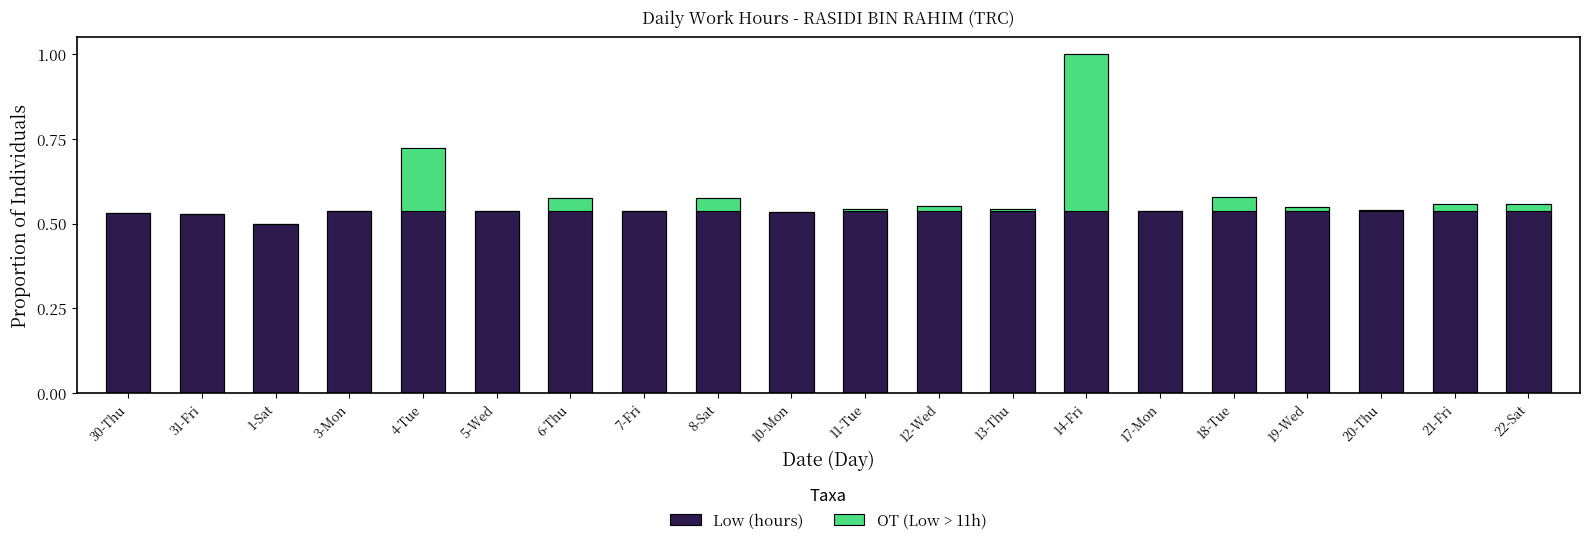

What is the greatest value displayed?

1.0